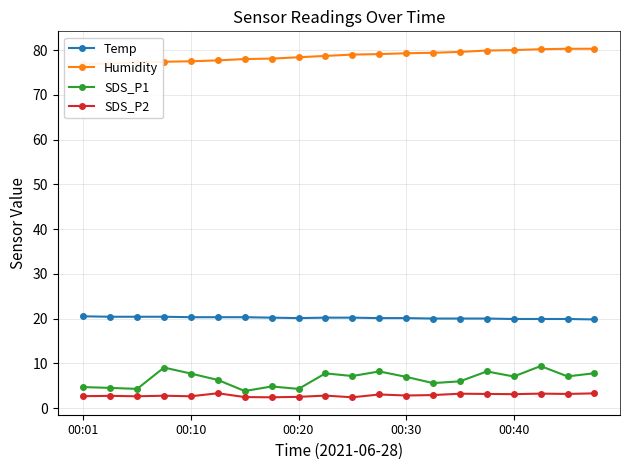

True or false: SDS_P1 has a value of 4.3 at 00:20.

True